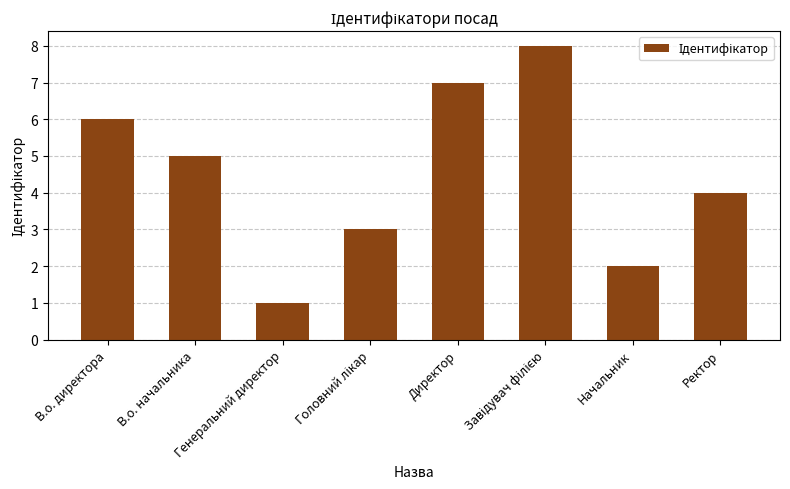

Which label corresponds to the smallest value in the chart?

Генеральний директор